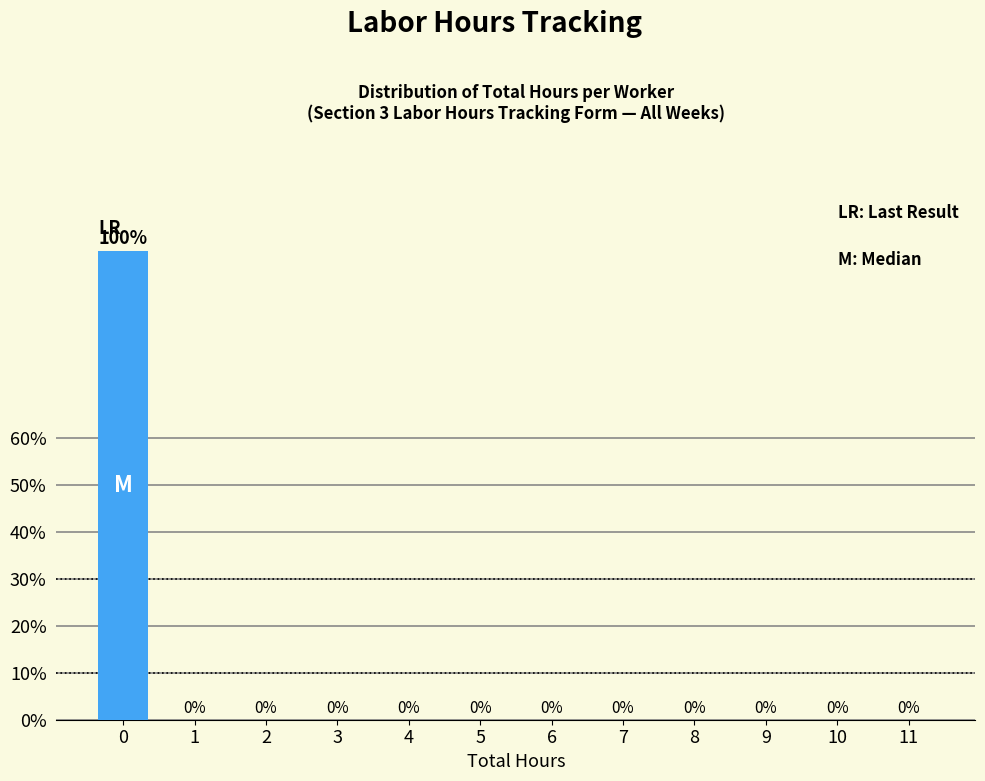

Reading left to right, extract all data points from this chart.

0=100	1=0	2=0	3=0	4=0	5=0	6=0	7=0	8=0	9=0	10=0	11=0